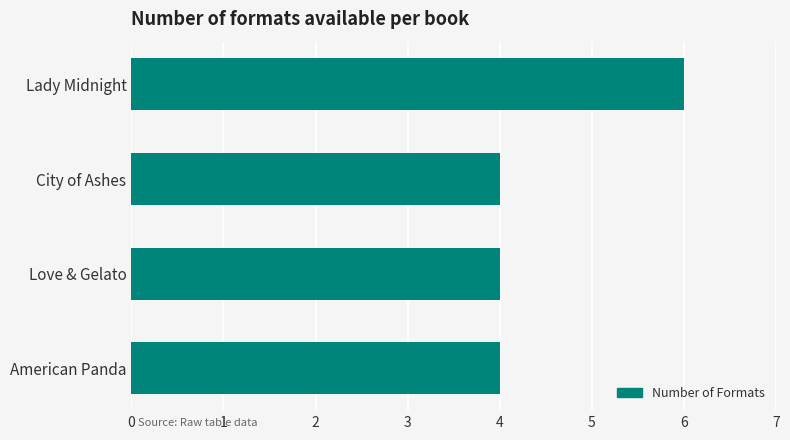

True or false: the data shows 2 at Love & Gelato.

False